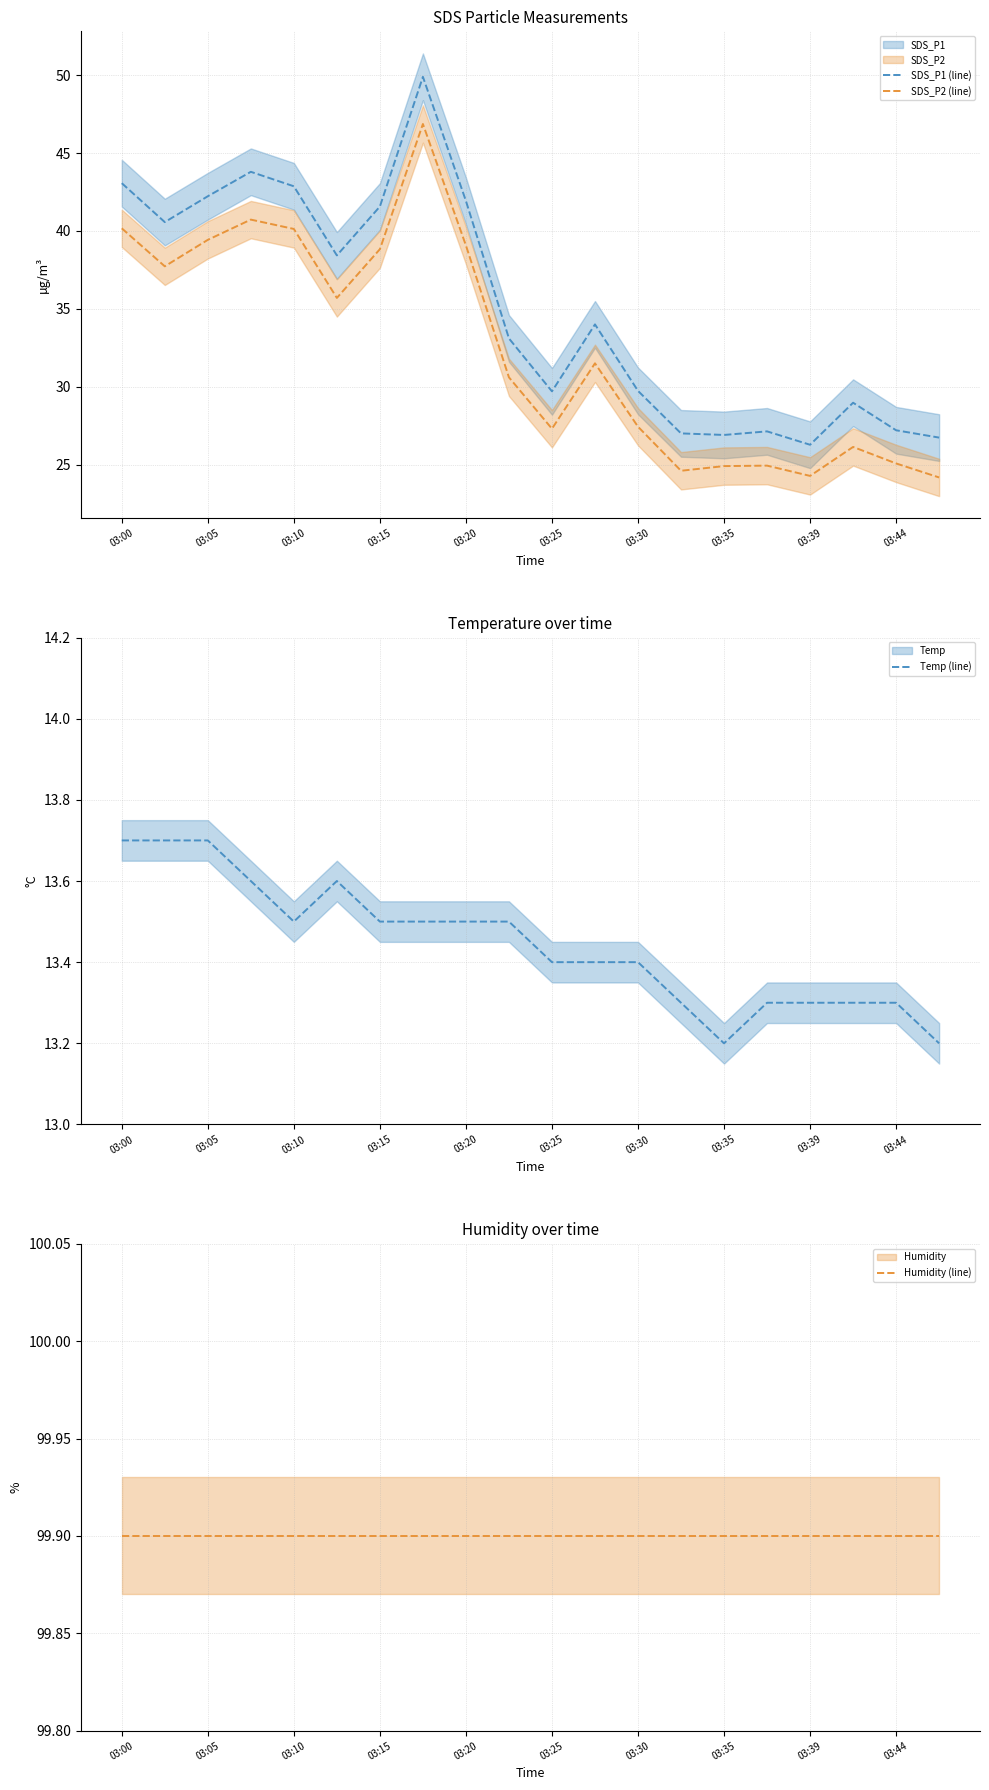

What is the value of the Temp (line) point at the 19th from the left?

13.3